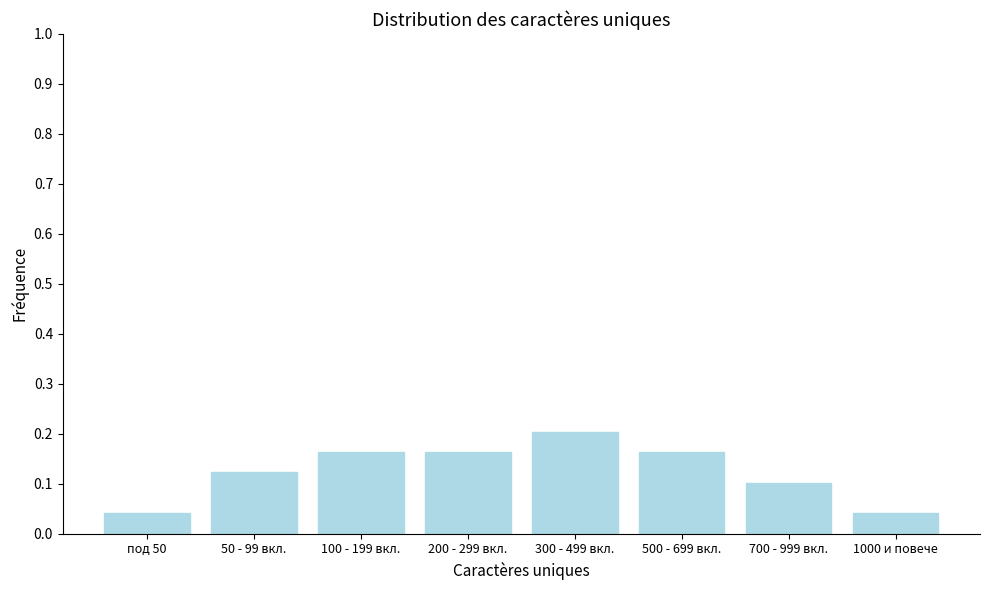

At which category does the chart reach its peak across all series?

300 - 499 вкл.